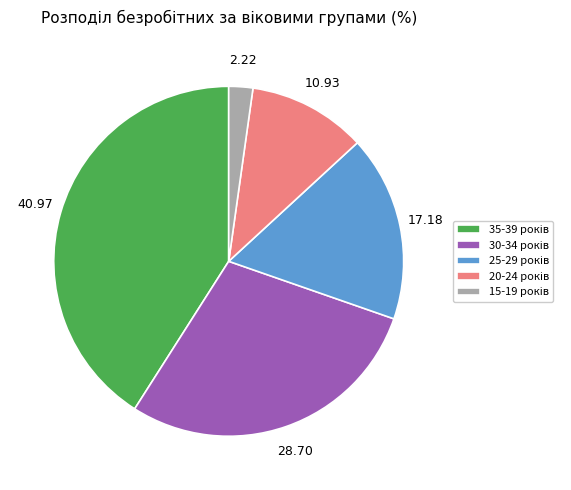

How many segments does this pie chart have?

5